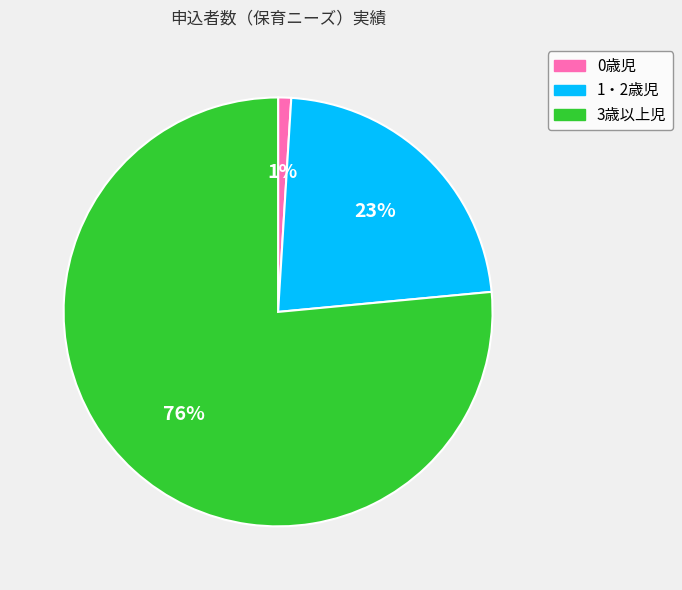

How many segments does this pie chart have?

3